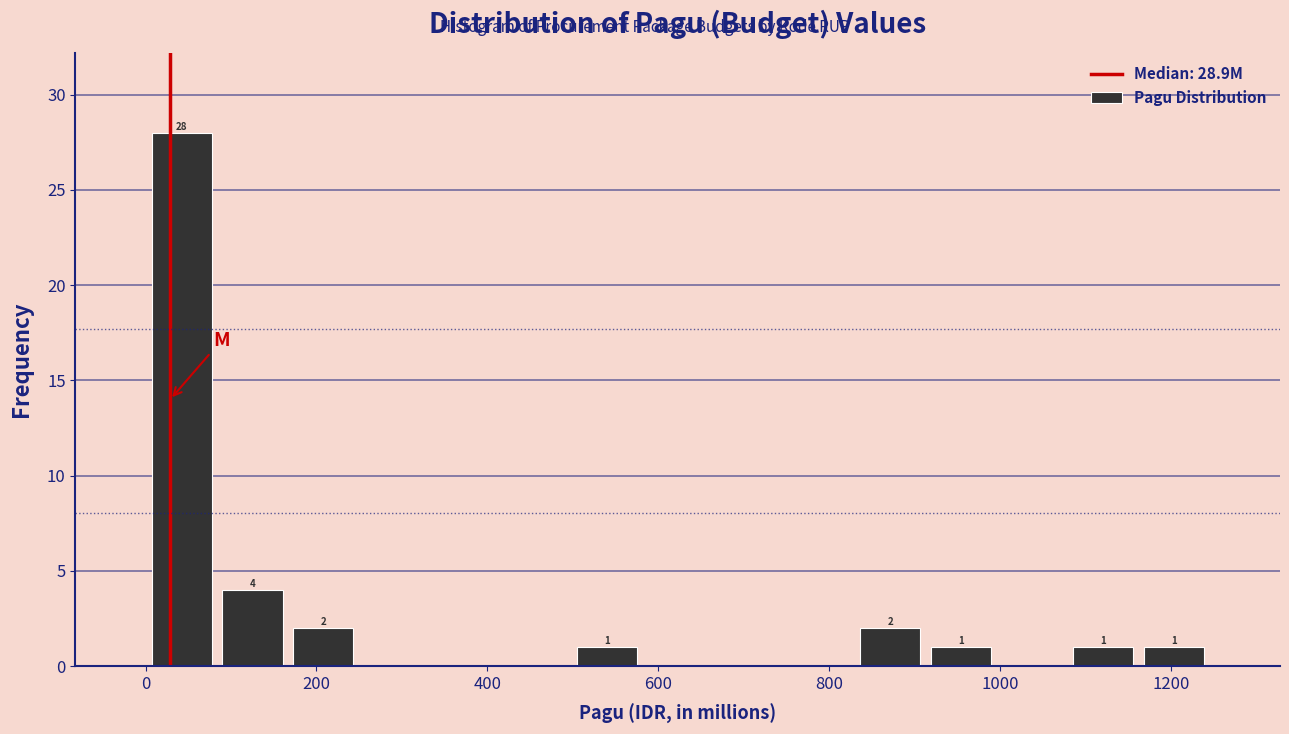

Which range on the x-axis has the tallest bar?

0 to 80